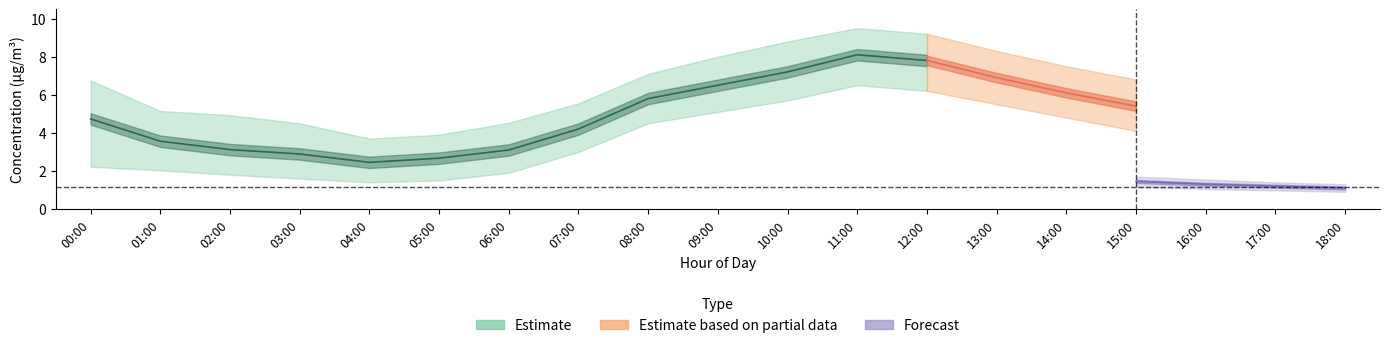

Where is the first local minimum for P2_upper?

04:00